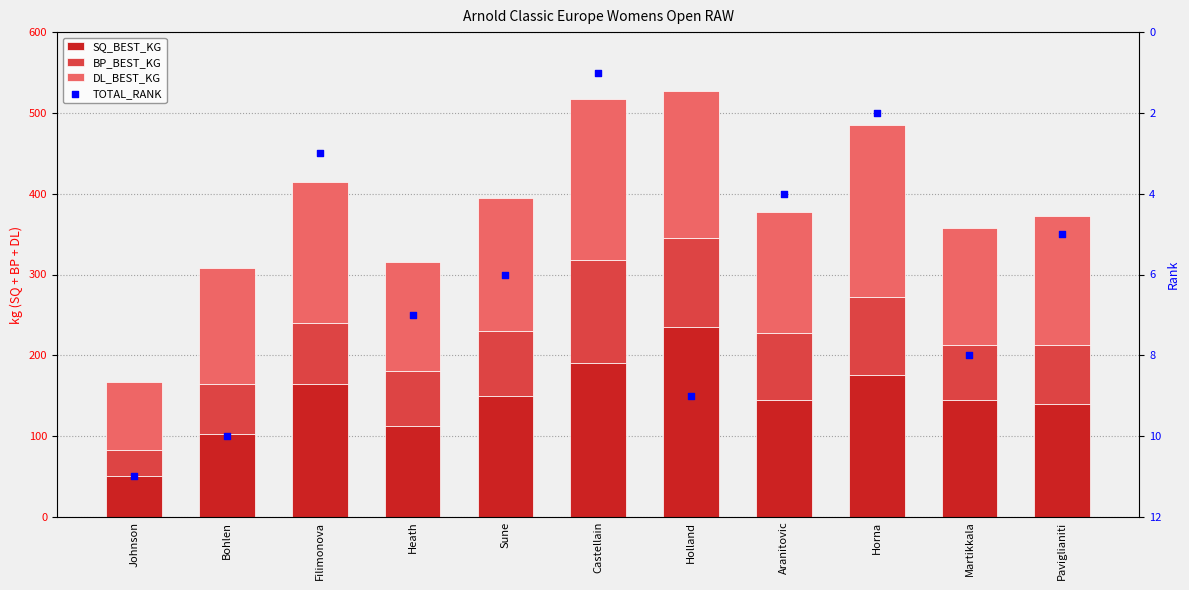

At how many categories does at least one series exceed 117?

10